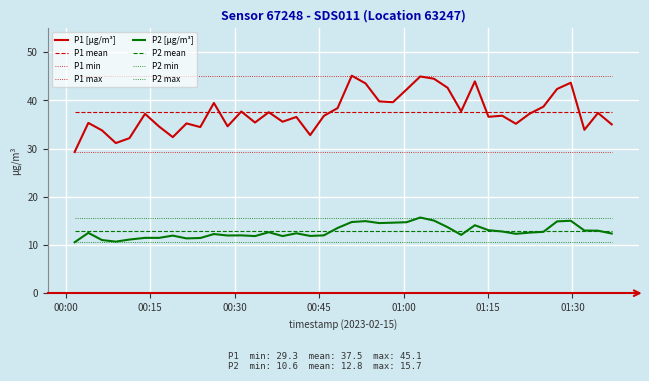

What is the maximum value shown in the chart?

45.1